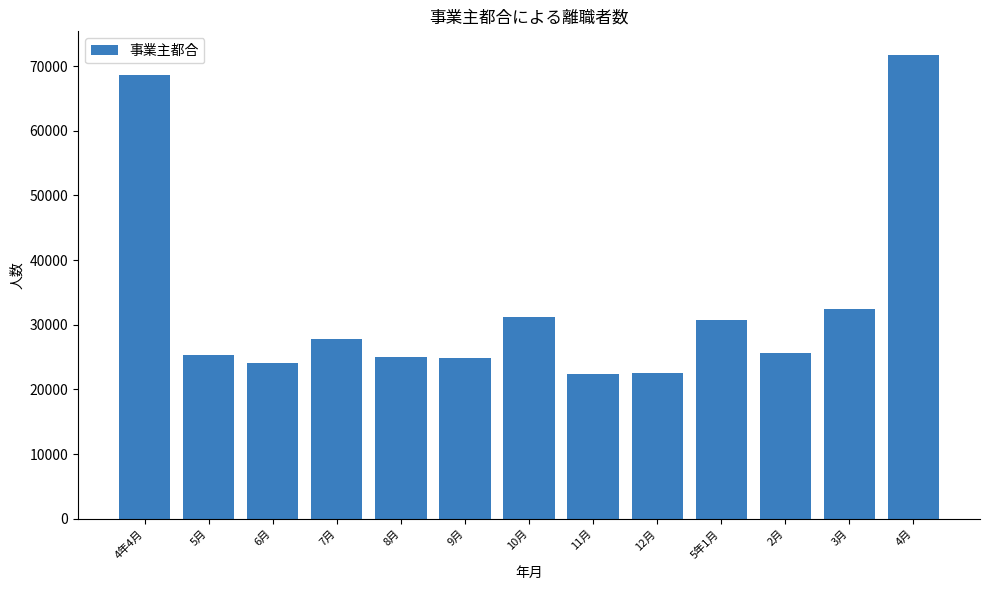

What is the sum of the values at 7月 and 5月?

53160